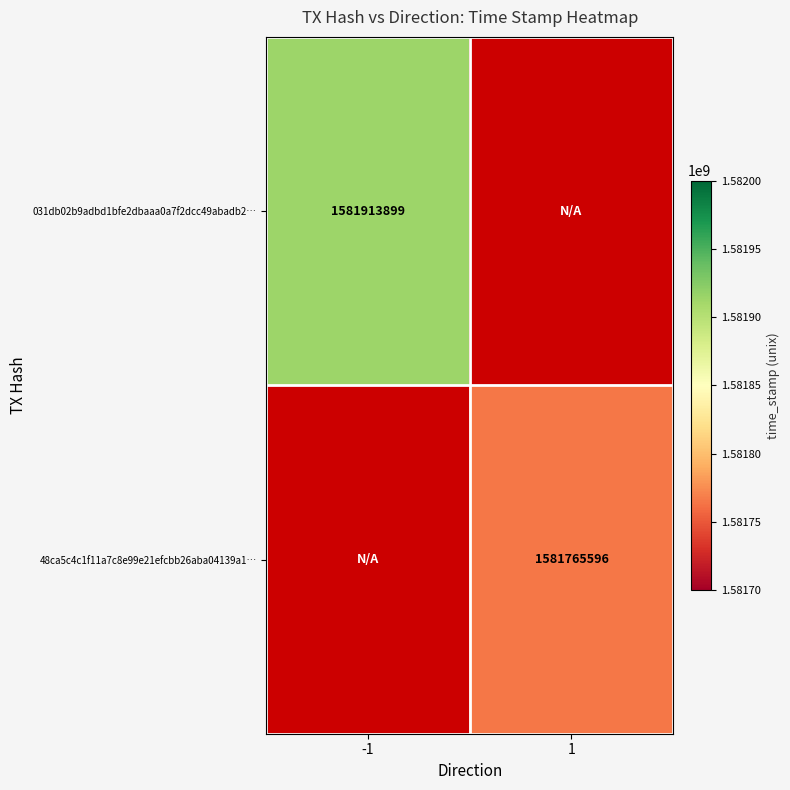

Which has a higher value, 1 or -1?

-1